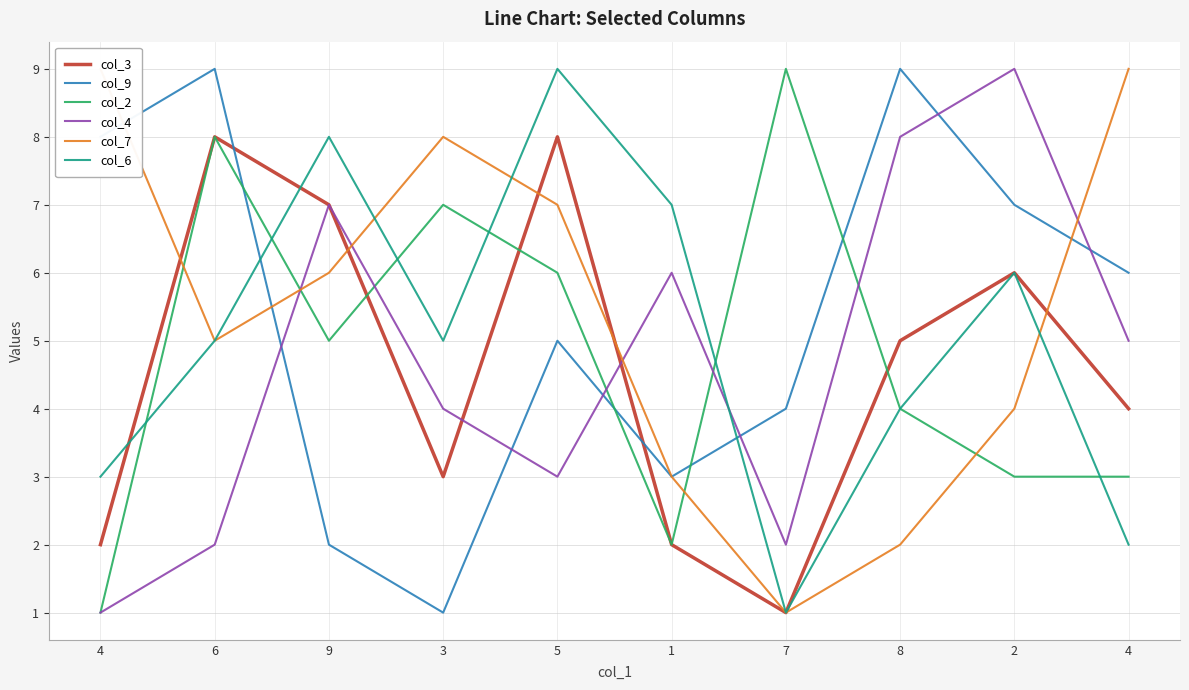

At which label does col_7 reach its minimum?

7